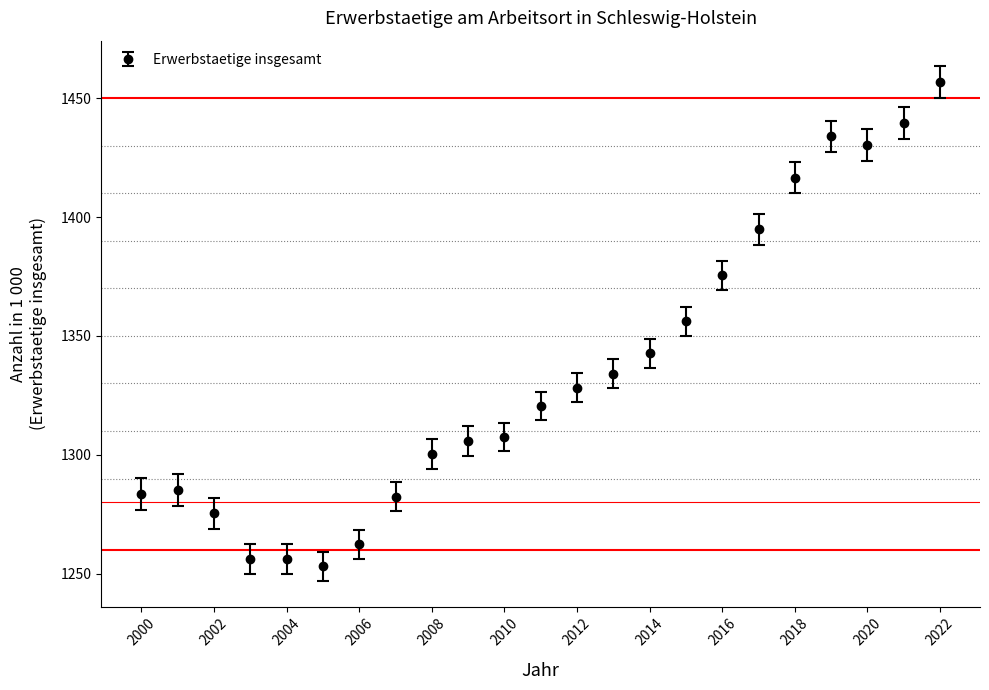

What is the value of the 19th point from the left?

1416.5